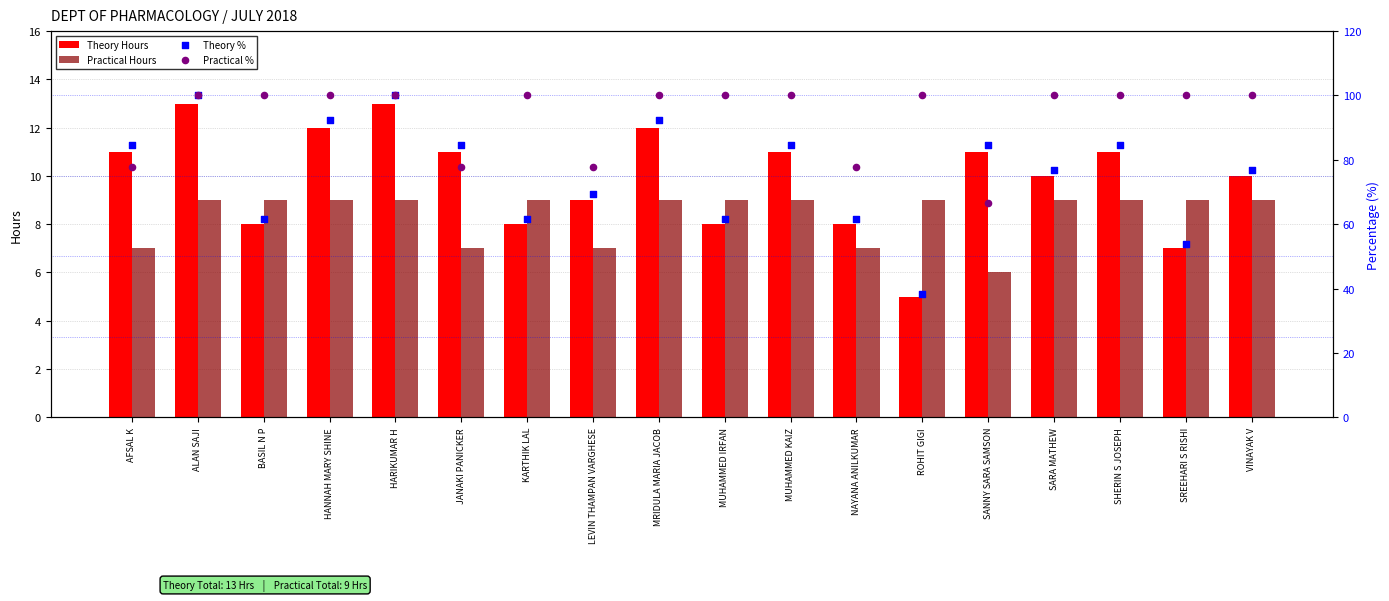

Is the value of Theory % at AFSAL K greater than the value of Theory Hours at NAYANA ANILKUMAR?

Yes